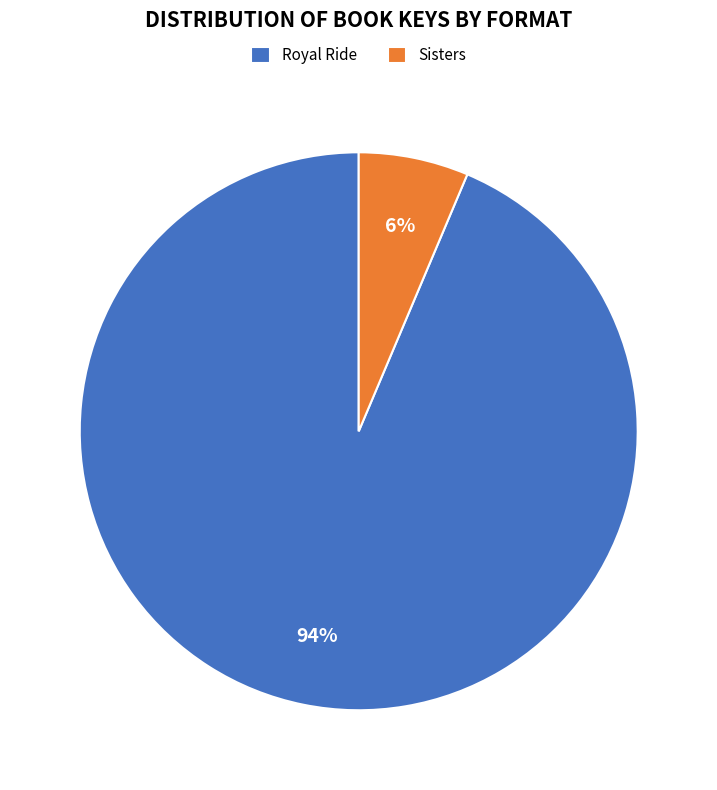

Is the sum of Royal Ride and Sisters greater than half?

Yes